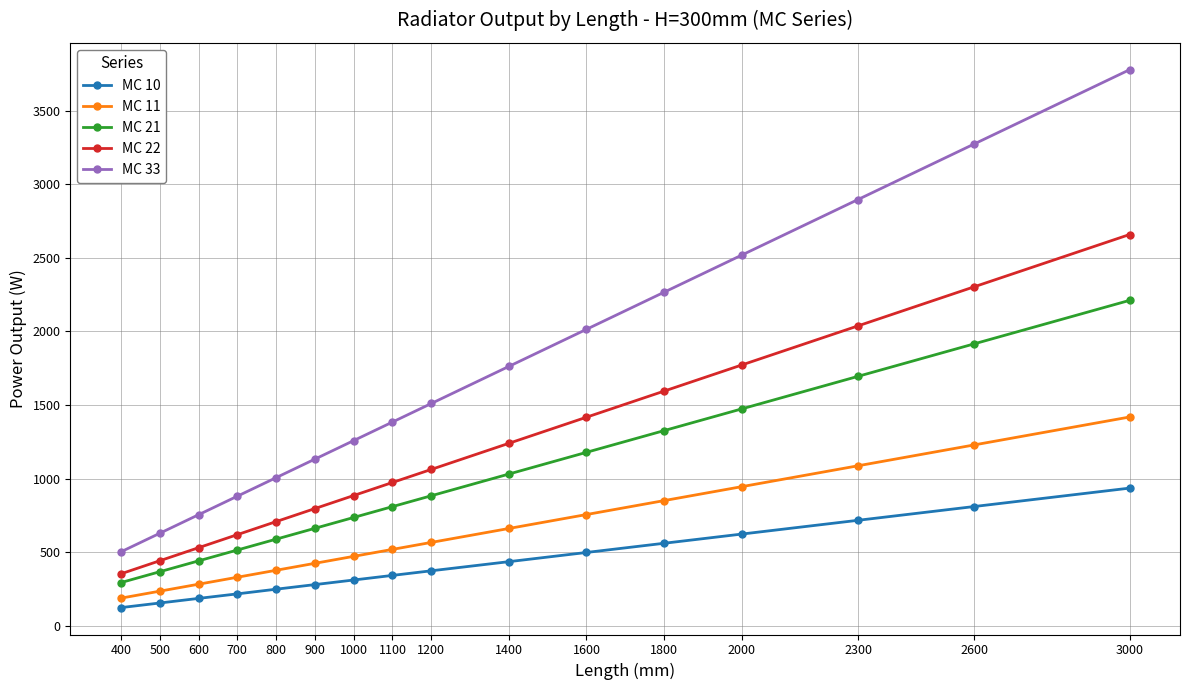

What is the value of the MC 21 point at the 15th from the left?

1916.2